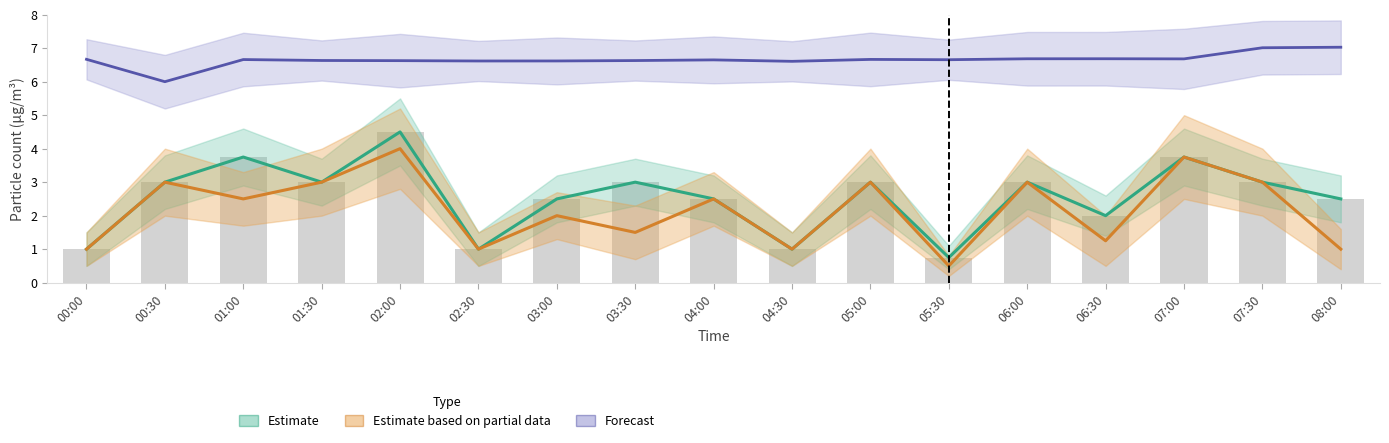

What is the minimum value shown in the chart?

0.5